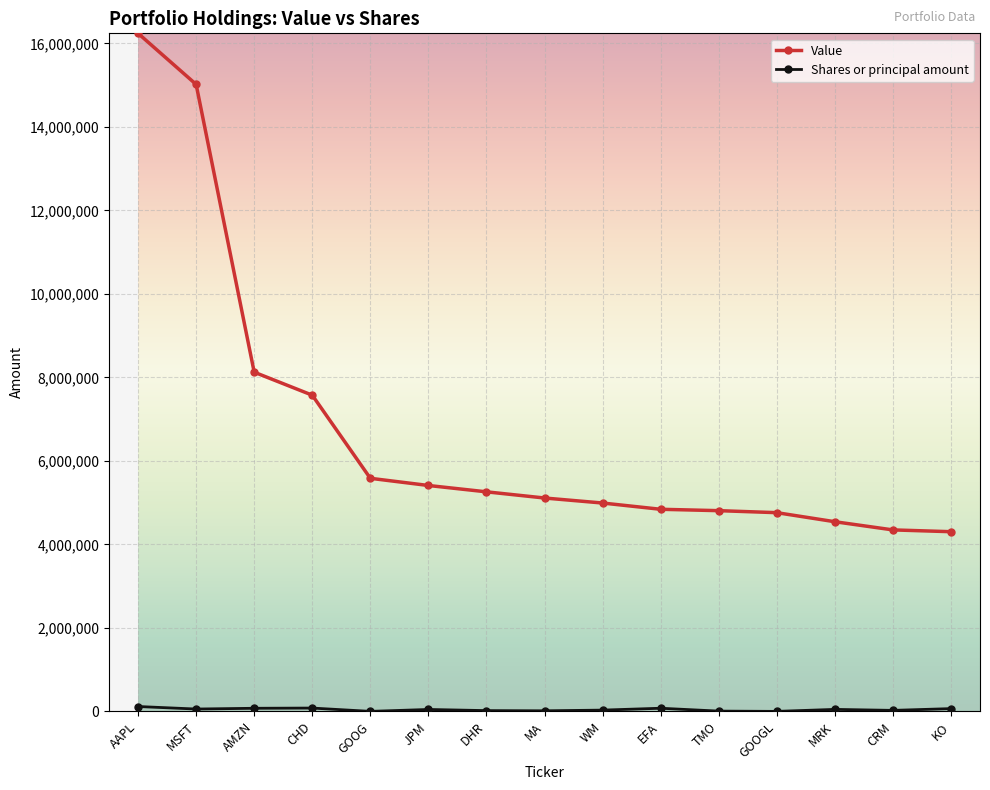

What is the label of the 12th point from the left?

GOOGL